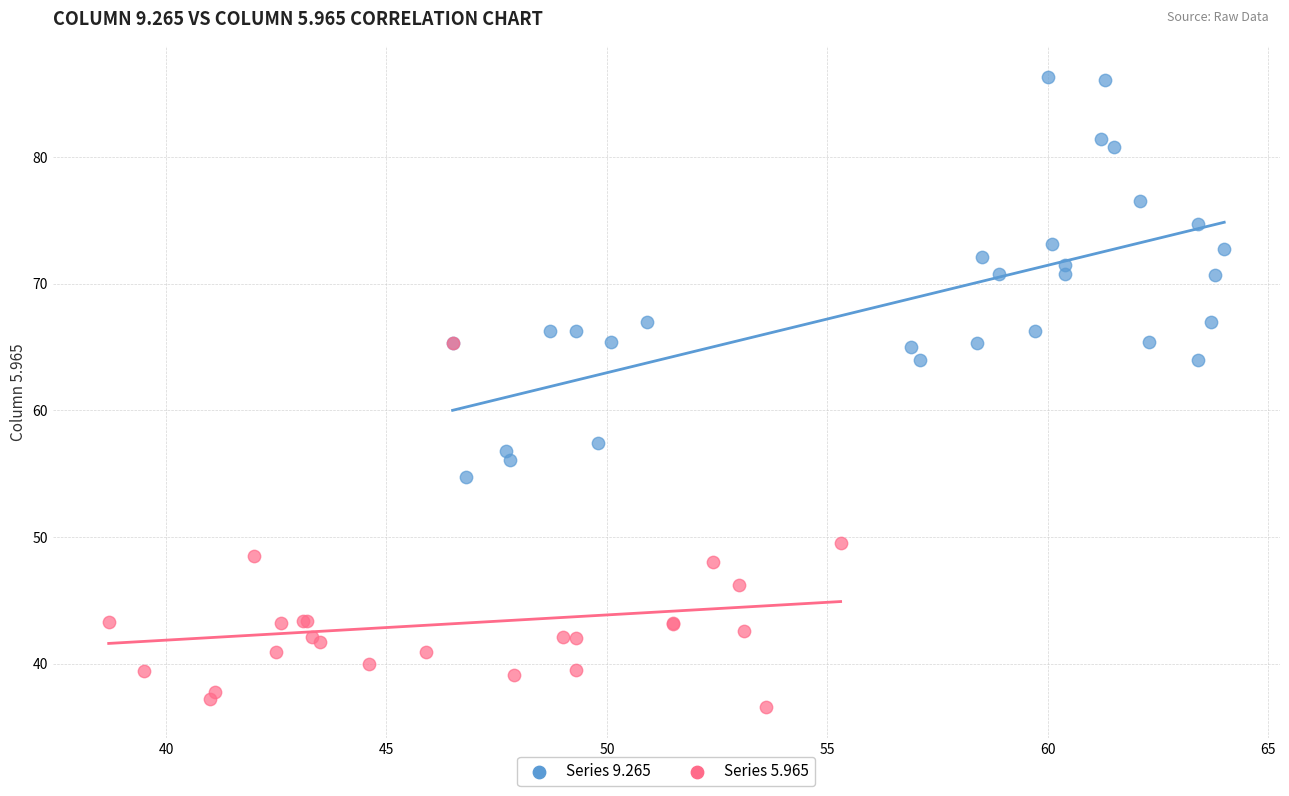

Which series contains the lowest Y value?

Series 5.965